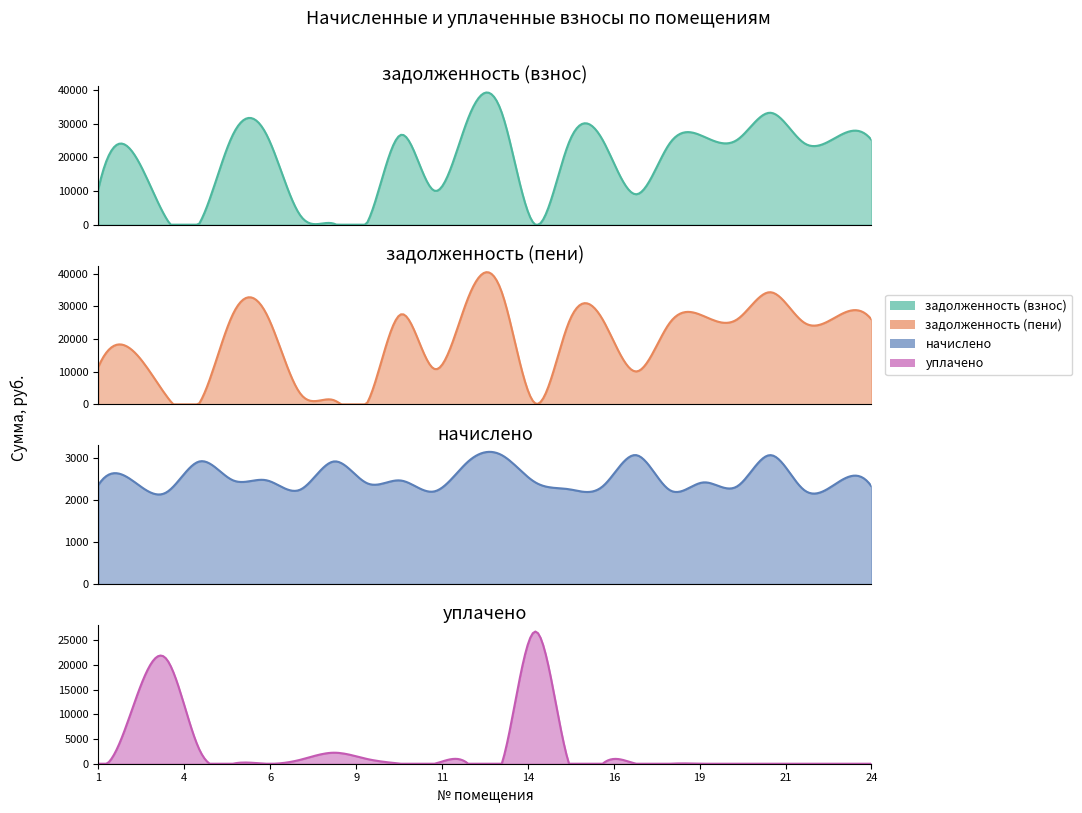

Which series has the widest spread of values?

задолженность (пени)